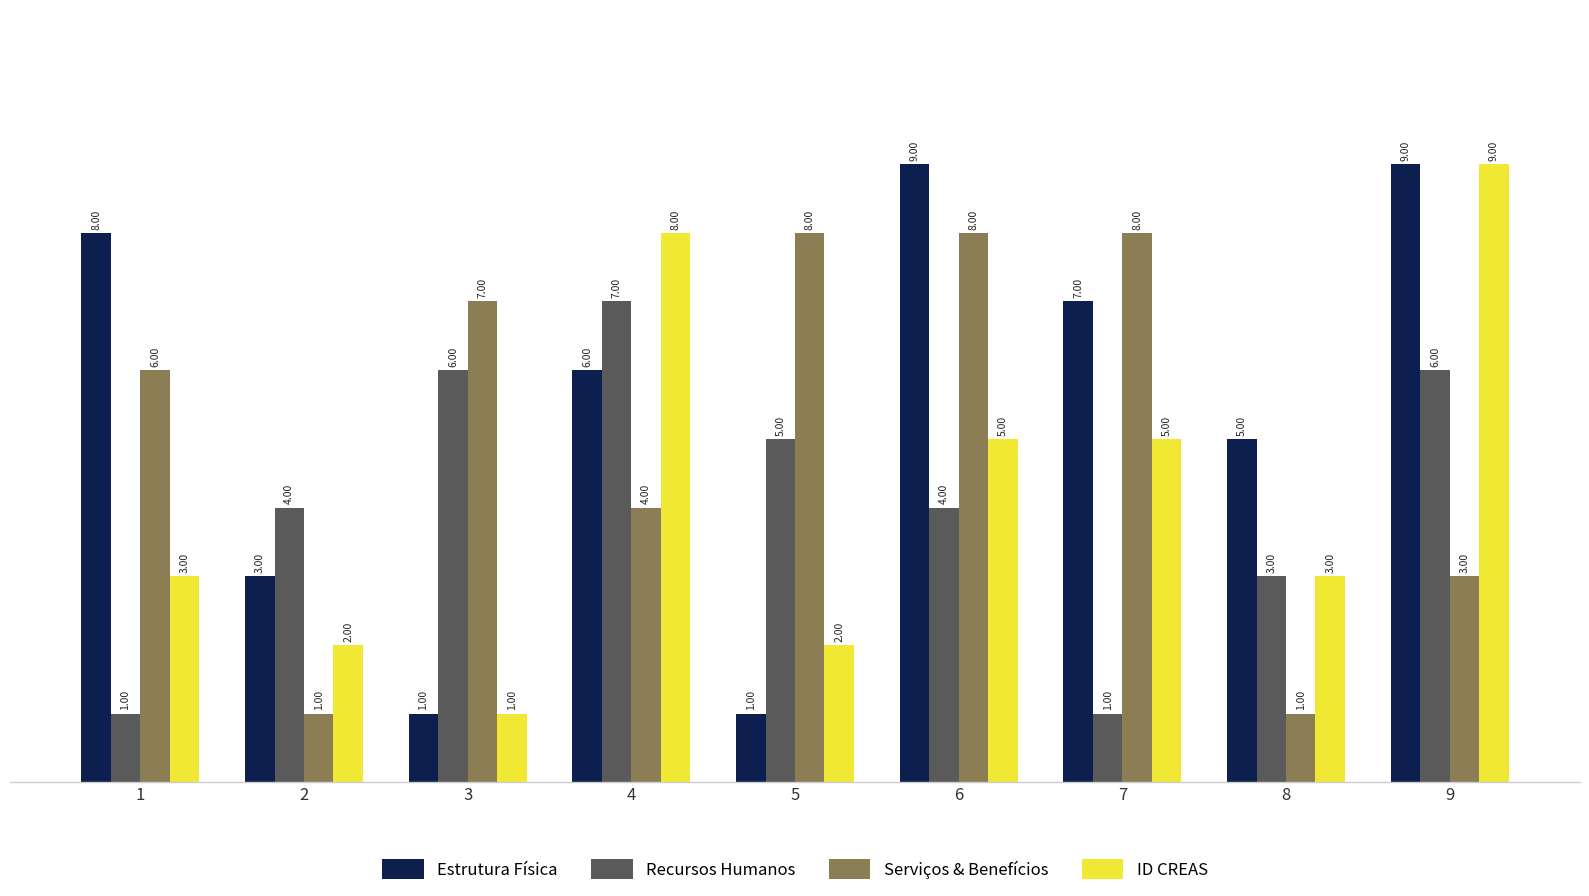

Which series changed the most between 7 and 8?

Serviços & Benefícios